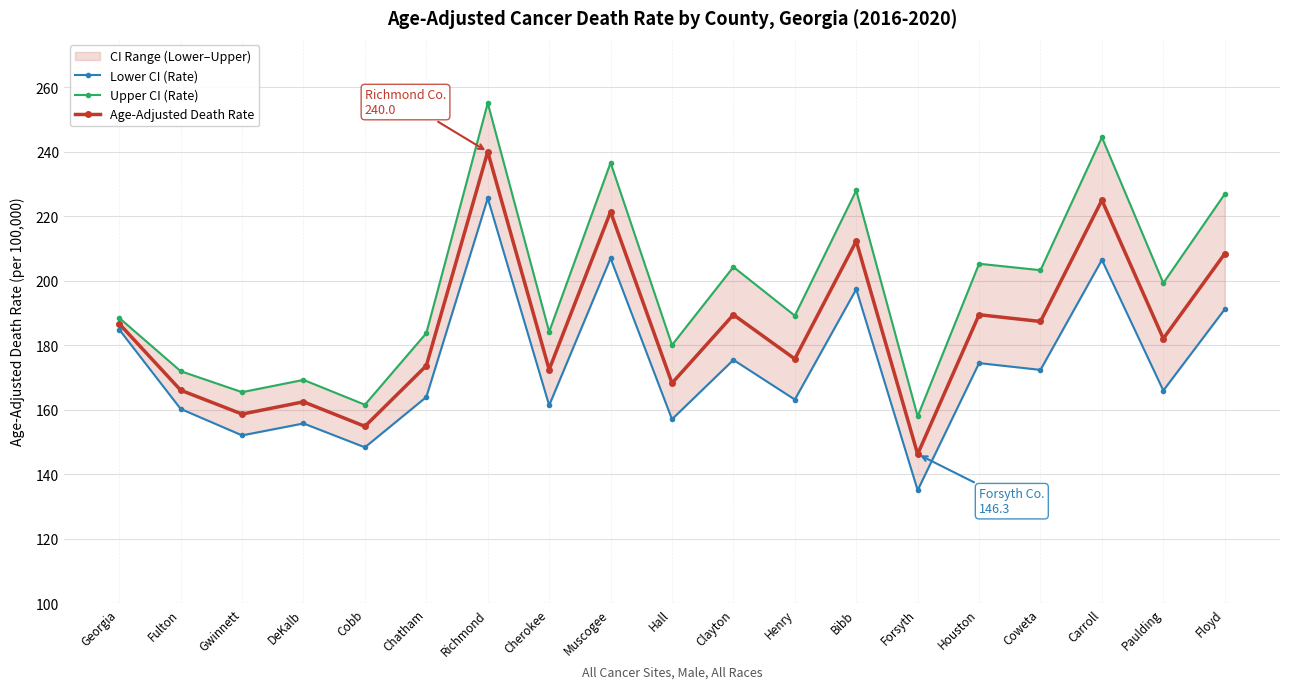

Rank the series by their average value, from highest to lowest.

Upper CI (Rate), Age-Adjusted Death Rate, Lower CI (Rate)